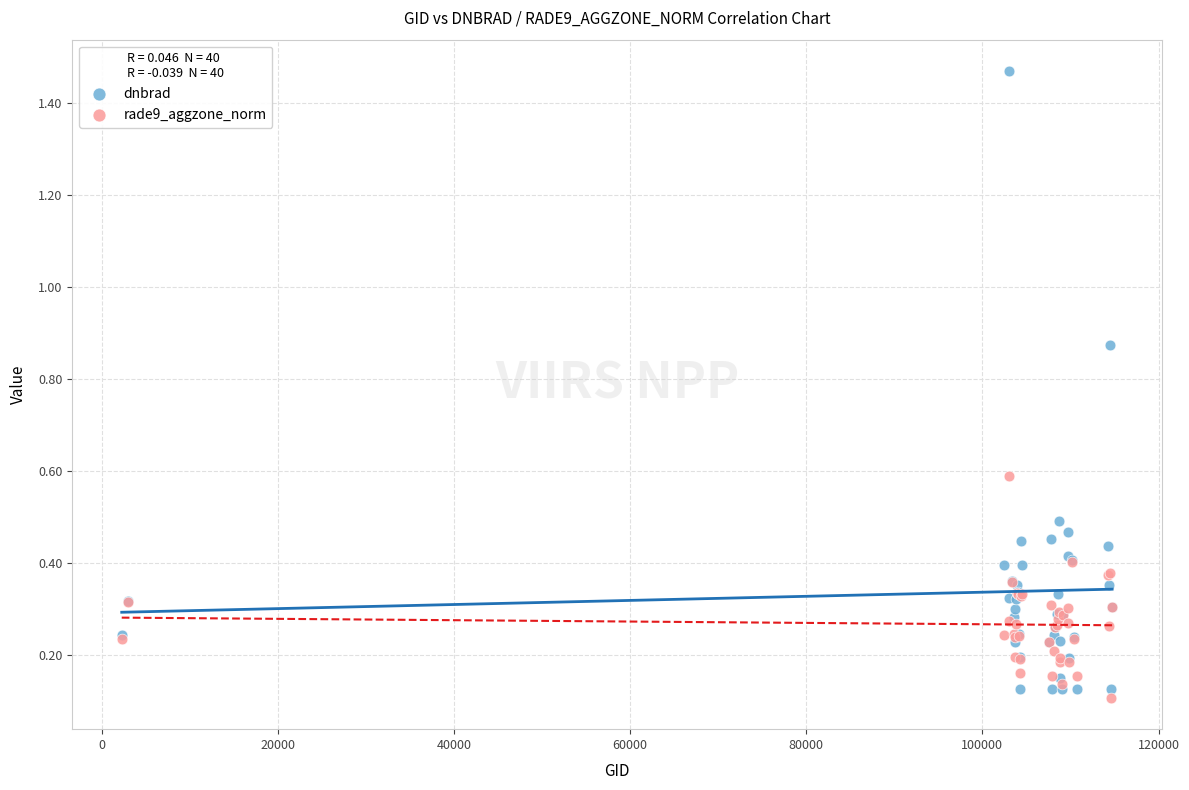

Which series reaches the minimum Y coordinate?

rade9_aggzone_norm